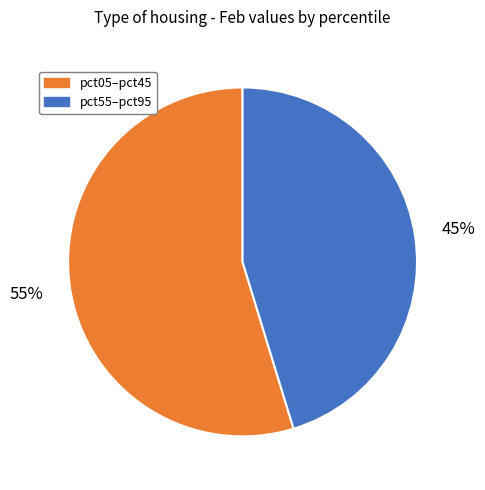

To the nearest percent, what is the average slice percentage?

50%